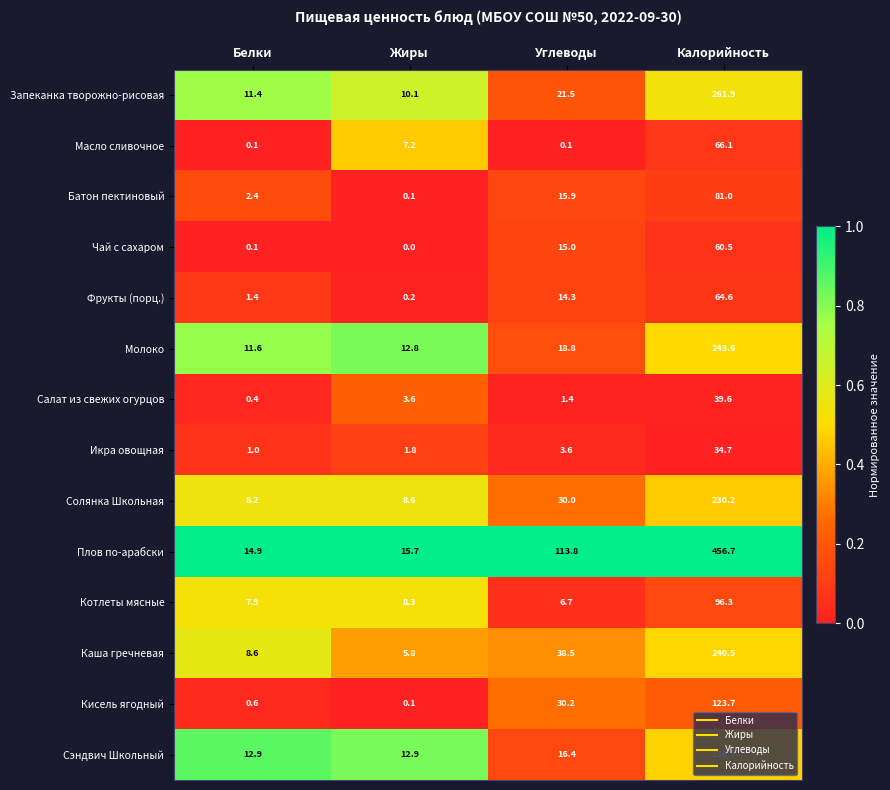

Rank the series by their maximum value, from highest to lowest.

Плов по-арабски, Запеканка творожно-рисовая, Молоко, Каша гречневая, Сэндвич Школьный, Солянка Школьная, Кисель ягодный, Котлеты мясные, Батон пектиновый, Масло сливочное, Фрукты (порц.), Чай с сахаром, Салат из свежих огурцов, Икра овощная